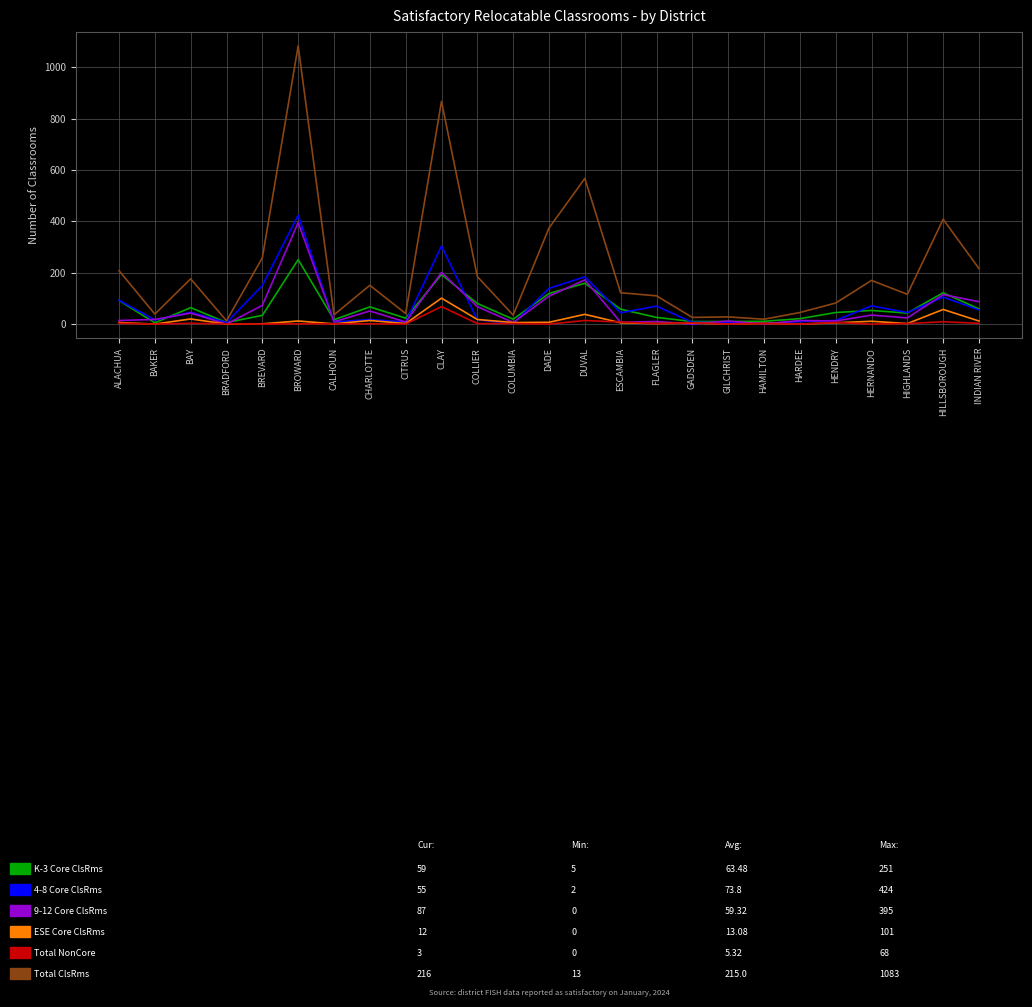

Which category has the highest value across all series?

BROWARD